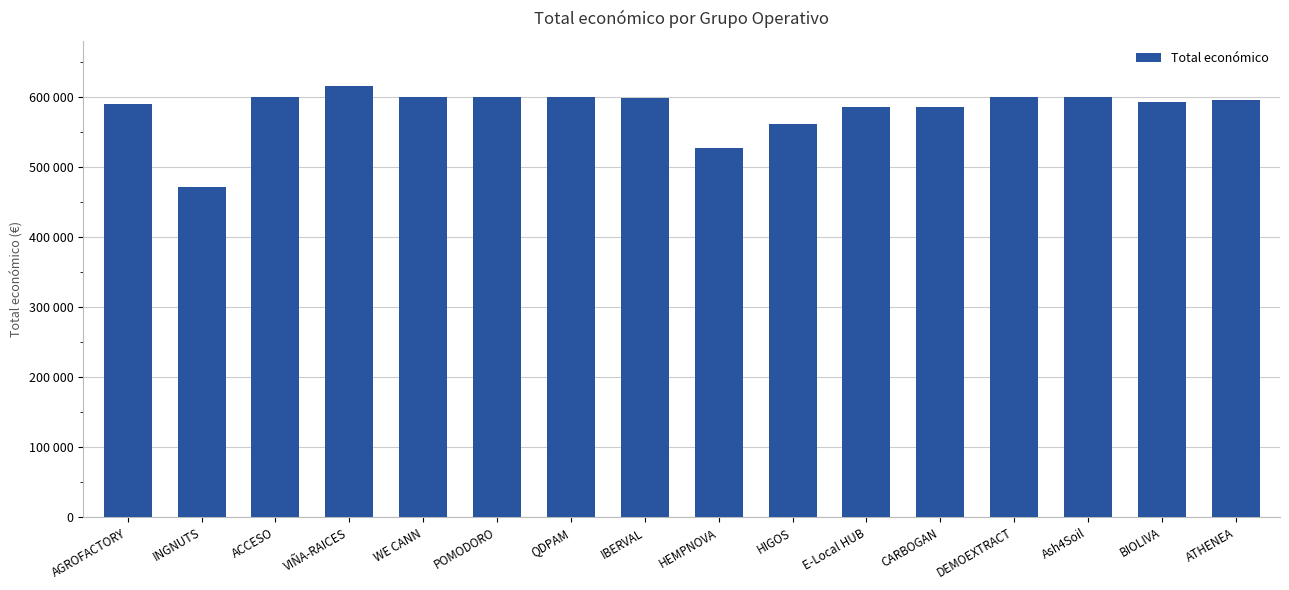

Rank the categories by value from highest to lowest.

VIÑA-RAICES, DEMOEXTRACT, Ash4Soil, QDPAM, ACCESO, WE CANN, POMODORO, IBERVAL, ATHENEA, BIOLIVA, AGROFACTORY, E-Local HUB, CARBOGAN, HIGOS, HEMPNOVA, INGNUTS